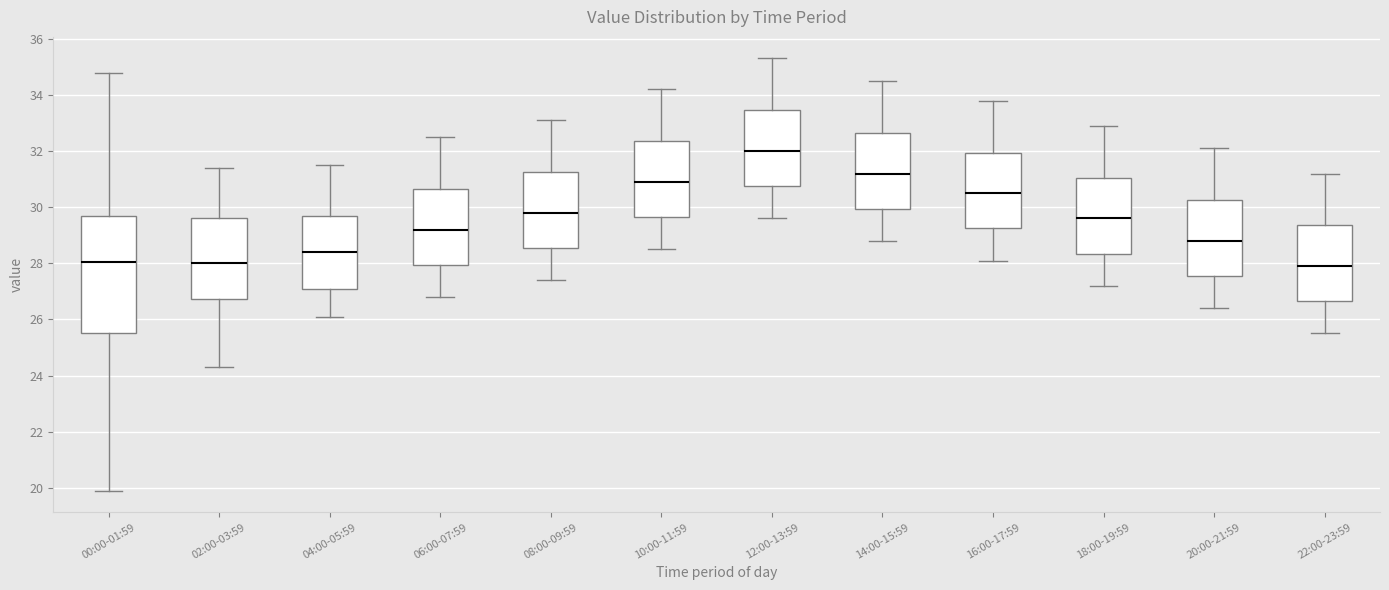

Comparing the boxes themselves (not the whiskers), which one is the tallest?

00:00-01:59